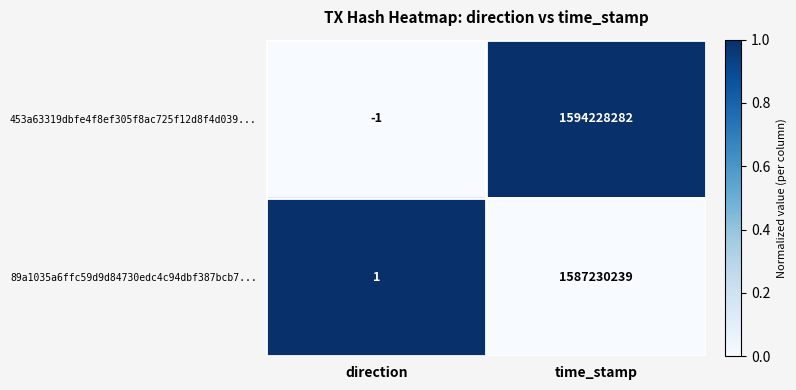

Reading left to right, what are all the values shown in this chart?

453a63319dbfe4f8ef305f8ac725f12d8f4d039...: direction=-1	time_stamp=1594228282
89a1035a6ffc59d9d84730edc4c94dbf387bcb7...: direction=1	time_stamp=1587230239